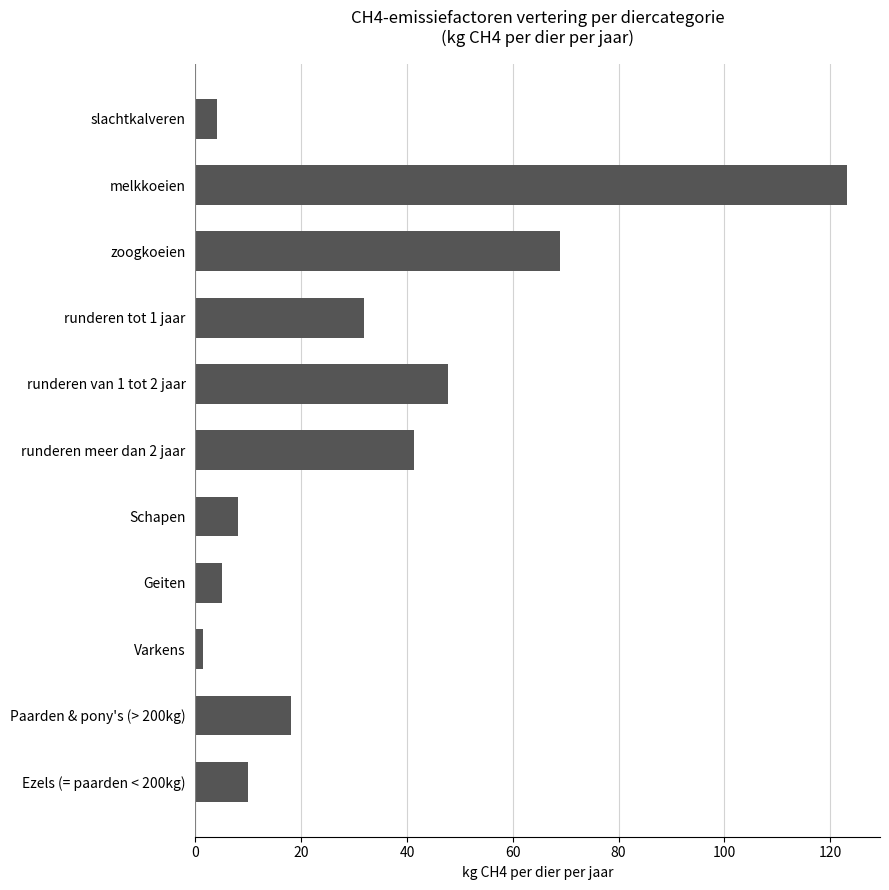

Count the number of categories in the chart.

11